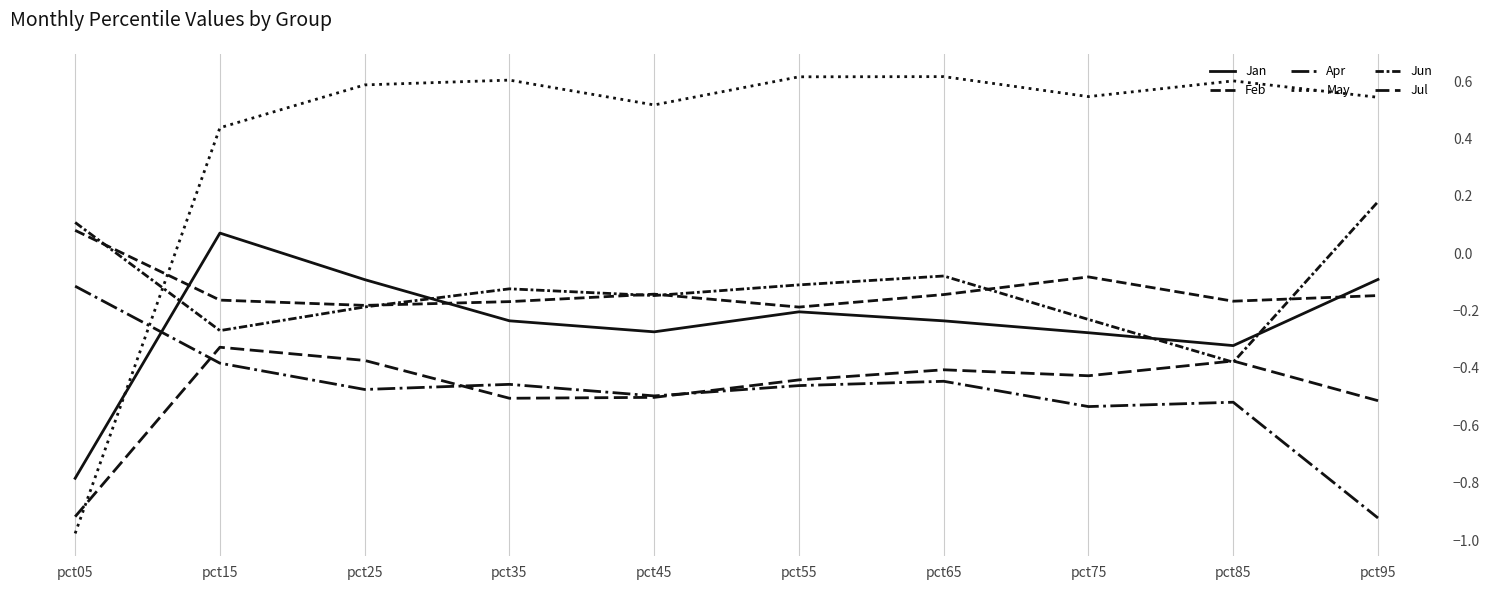

True or false: Apr has a value of -0.8 at pct85.

False